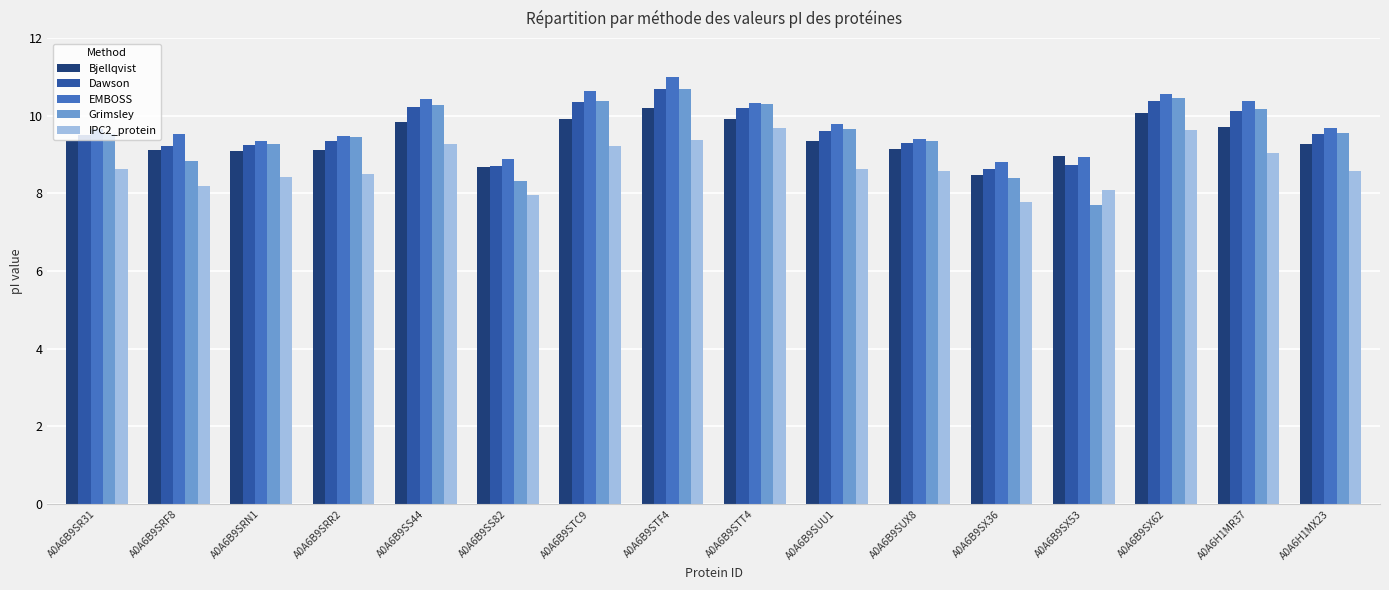

At which category is the sum across all series the highest?

A0A6B9STF4